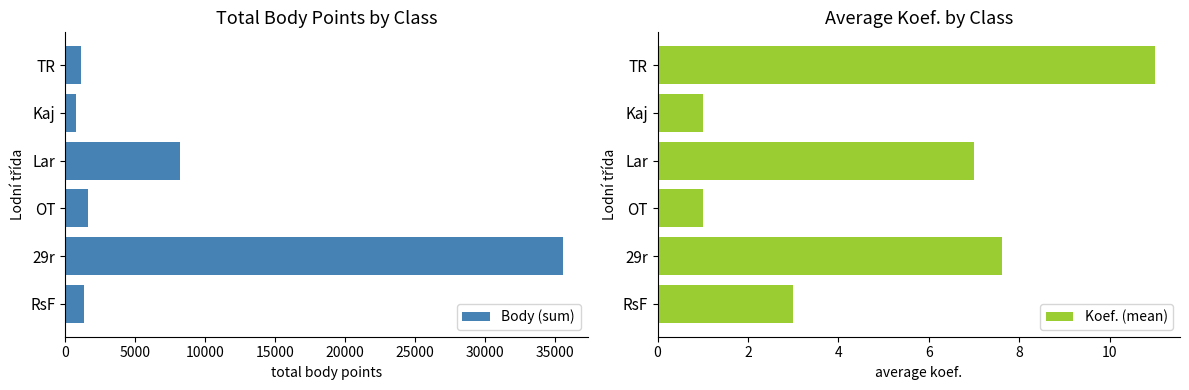

At how many categories does at least one series exceed 2395?

2